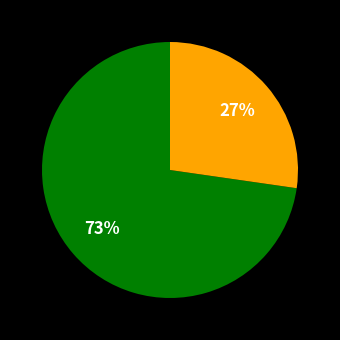

Does any single category account for the majority?

Yes